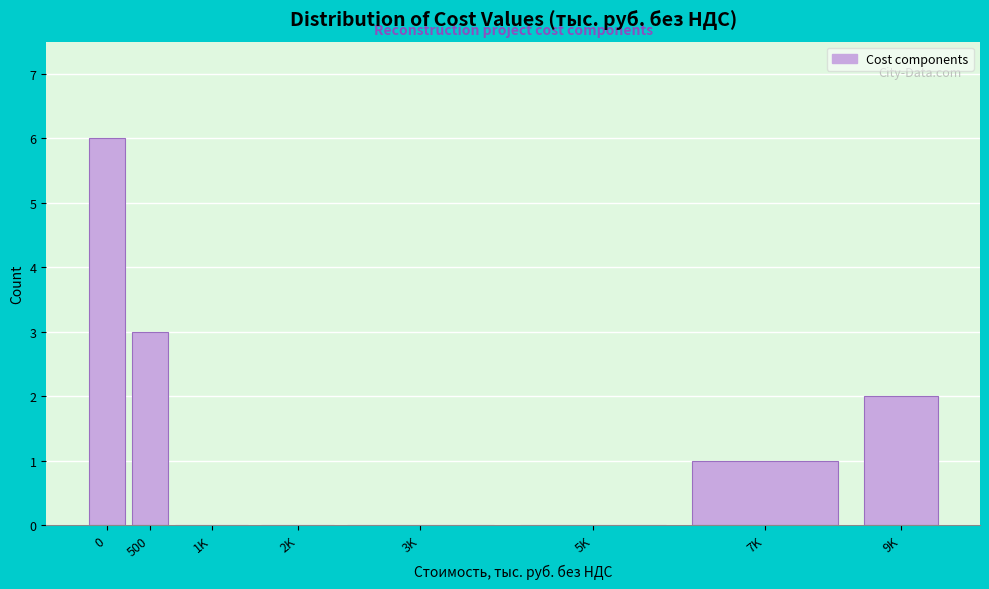

What is the greatest value displayed?

6